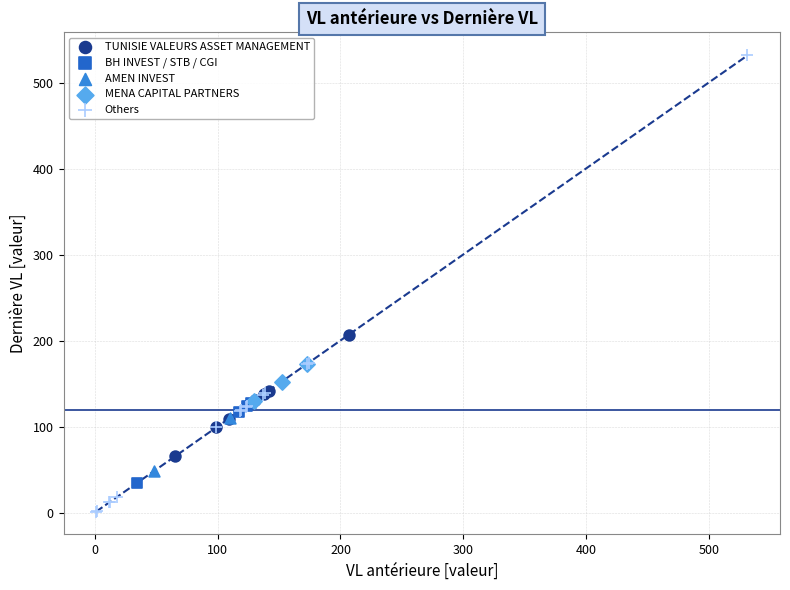

Which series contains the lowest Y value?

Others